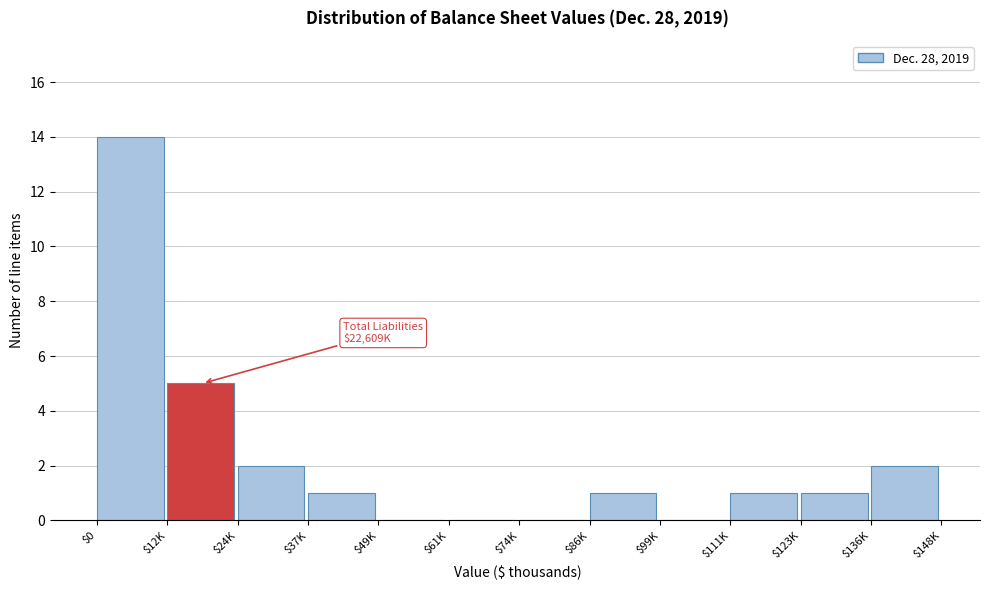

At which category does the chart reach its peak across all series?

$0